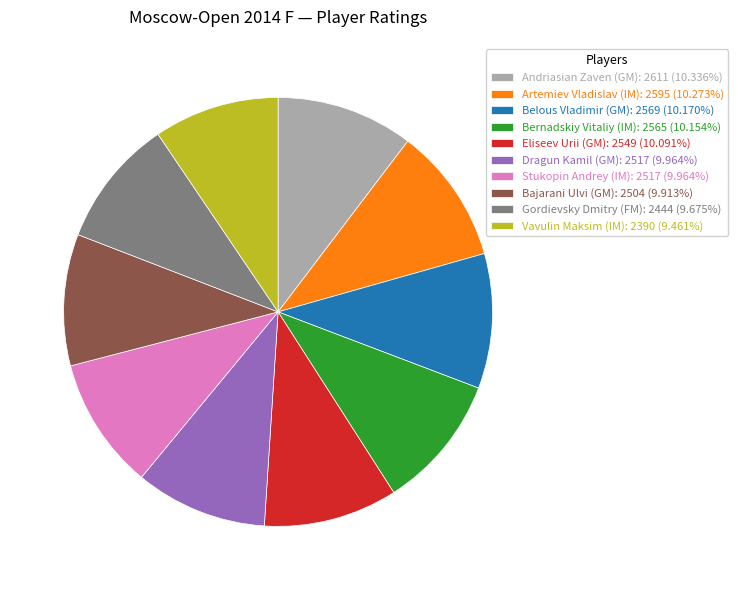

Combined, do Belous Vladimir (GM): 2569 (10.170%) and Gordievsky Dmitry (FM): 2444 (9.675%) account for over 50%?

No